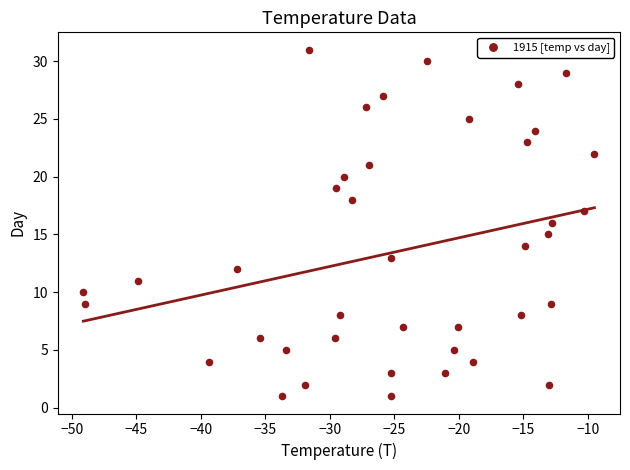

What is the range of Y values (max minus min)?

30